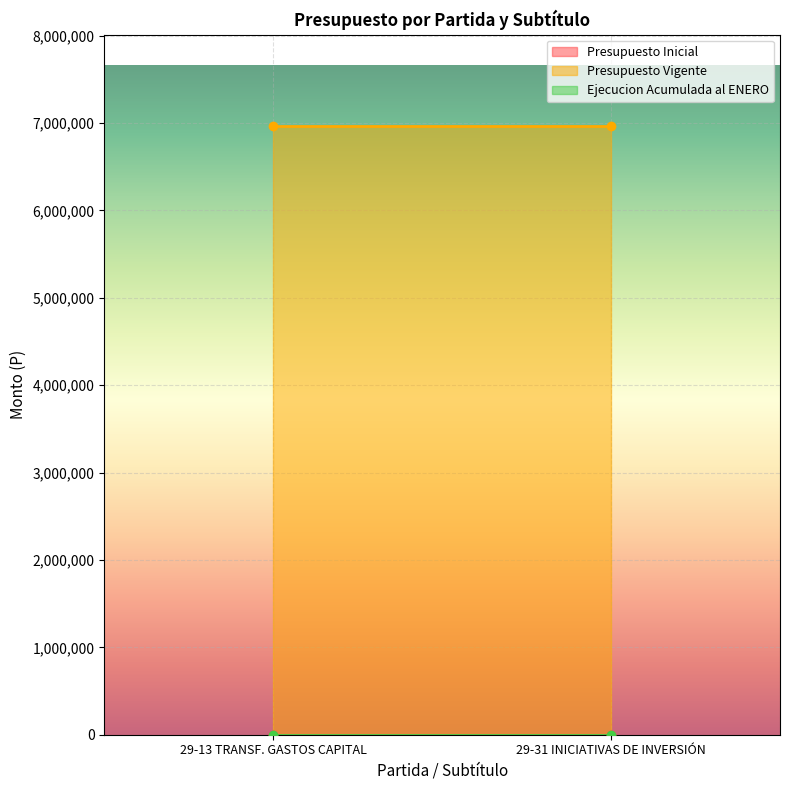

True or false: Ejecucion Acumulada al ENERO has a value of 0 at 29.

True